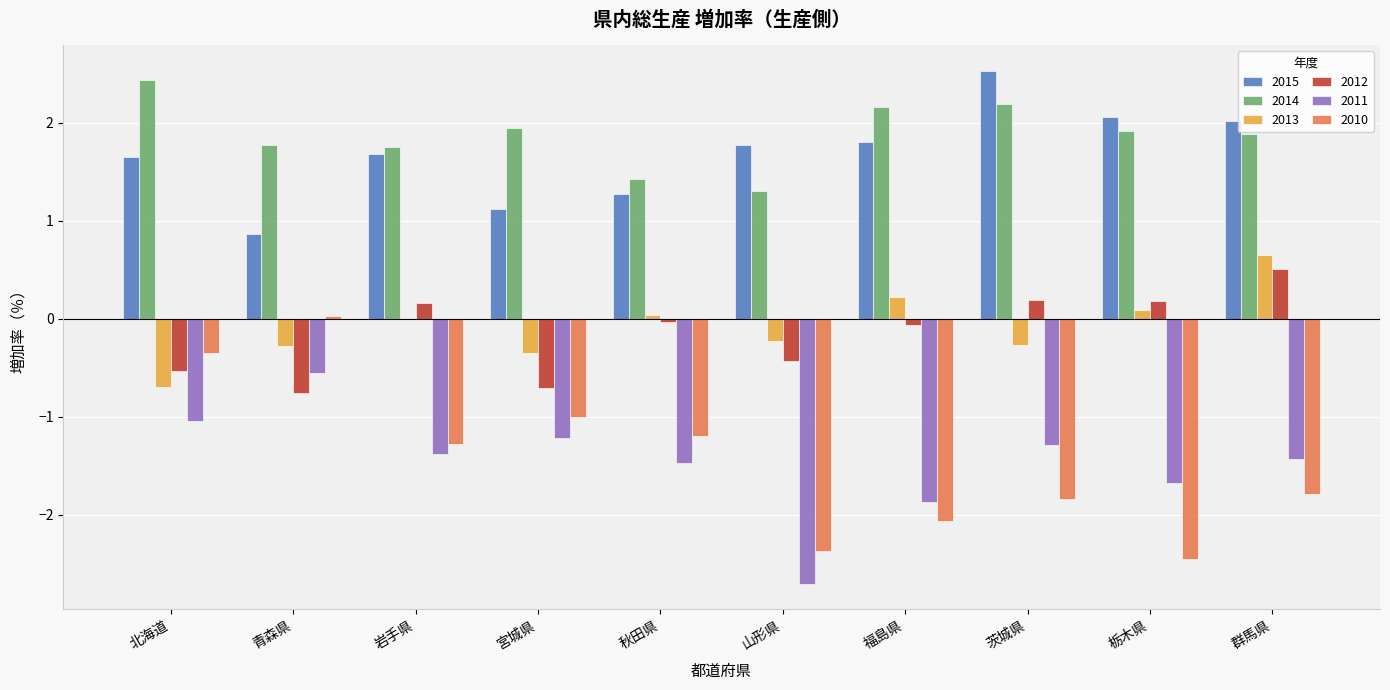

Count the number of data series in this chart.

6